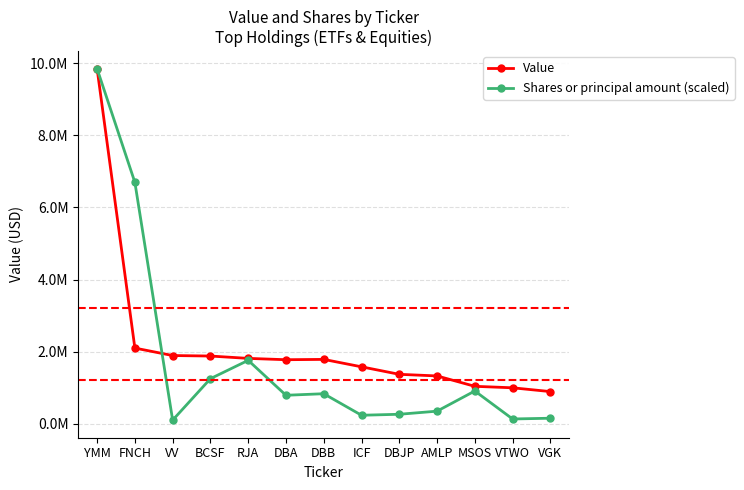

At how many categories does at least one series exceed 5374068?

2